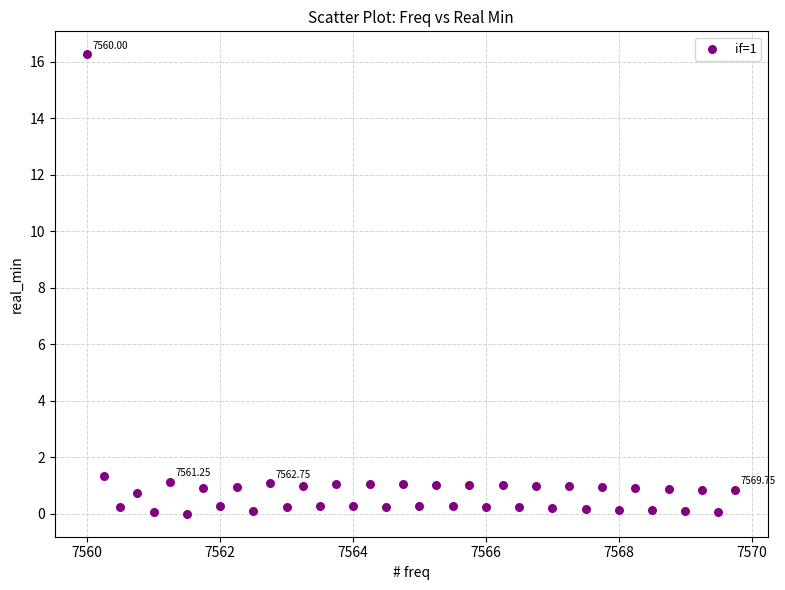

What is the range of X values (max minus min)?

9.8